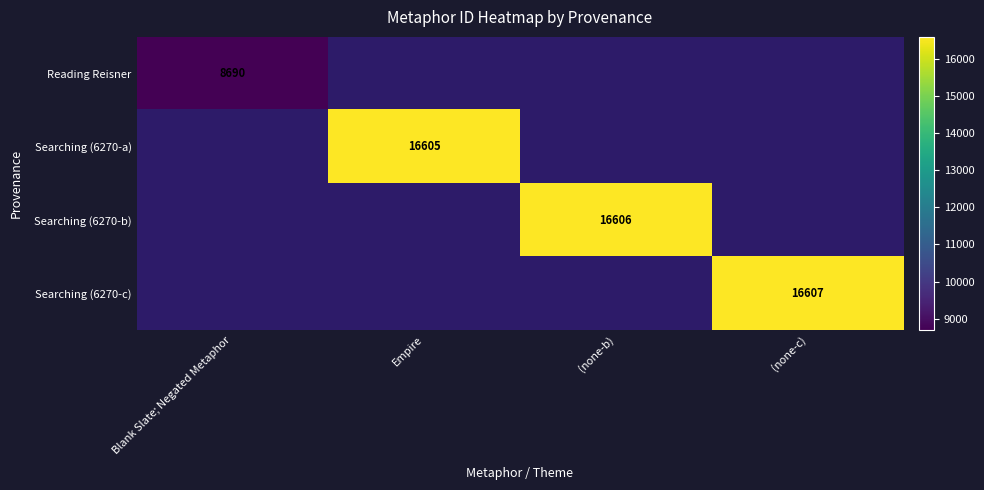

True or false: Searching (6270-c) has a value of 16607 at (none-c).

True